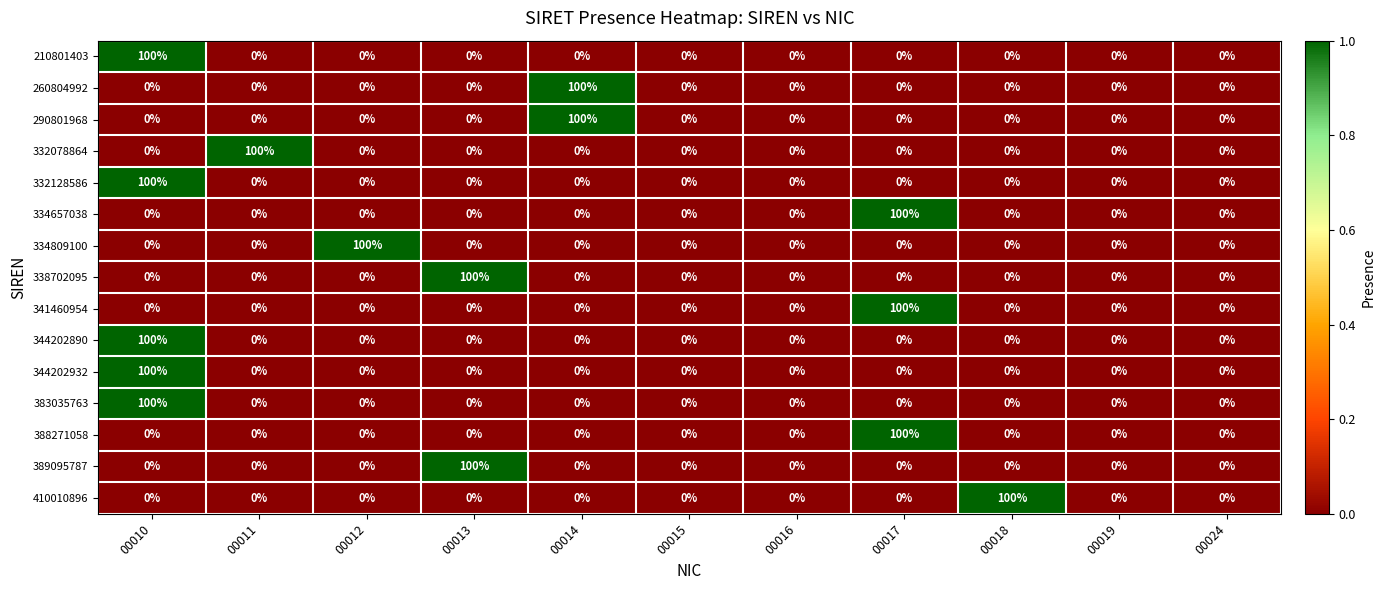

True or false: 388271058 has a value of 0 at 00012.

True